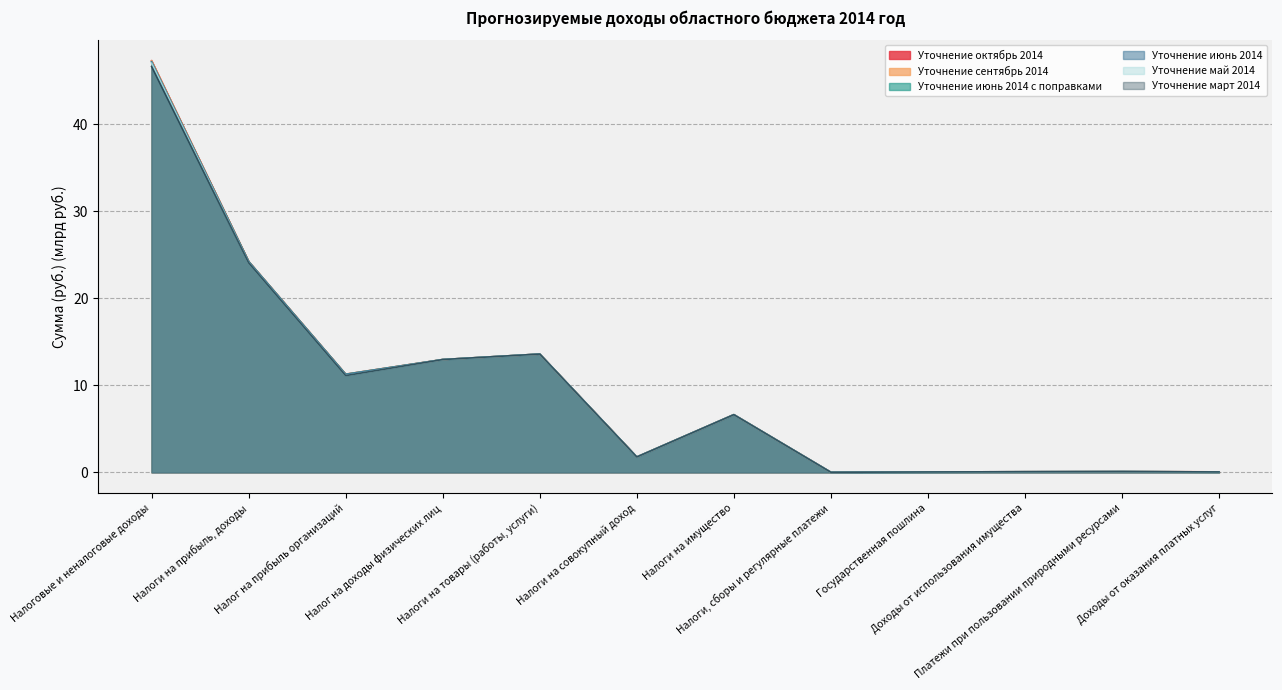

Count the number of categories in the chart.

12